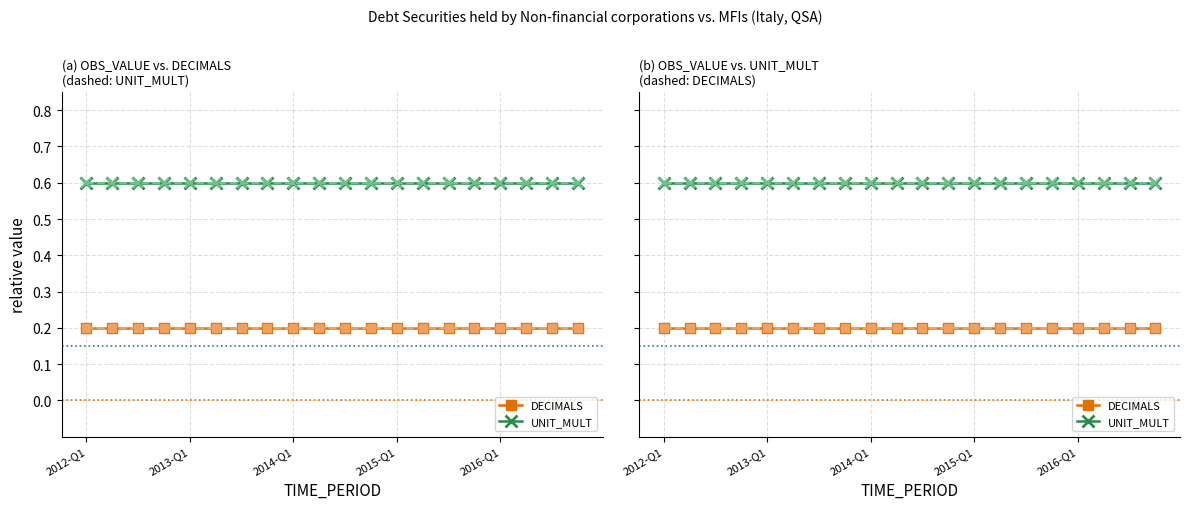

List the labels in order of UNIT_MULT value, largest first.

2012-Q1, 2013-Q1, 2014-Q1, 2015-Q1, 2016-Q1, 5, 6, 7, 8, 9, 10, 11, 12, 13, 14, 15, 16, 17, 18, 19